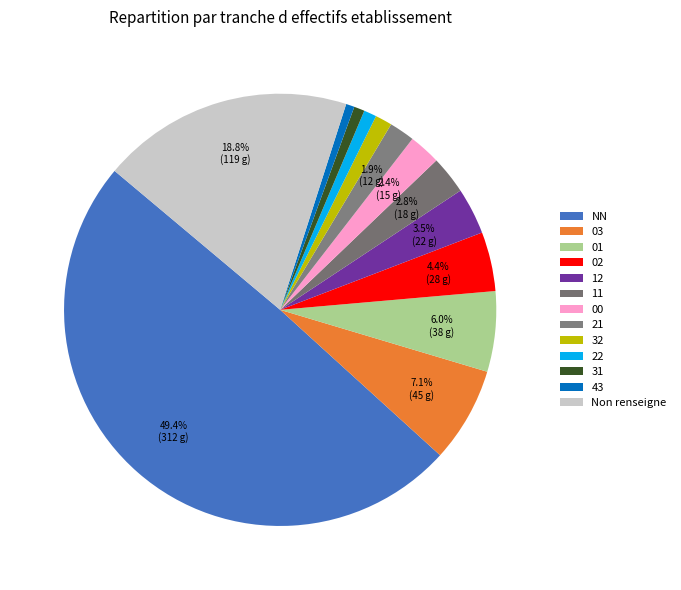

Count the number of slices in the pie.

13